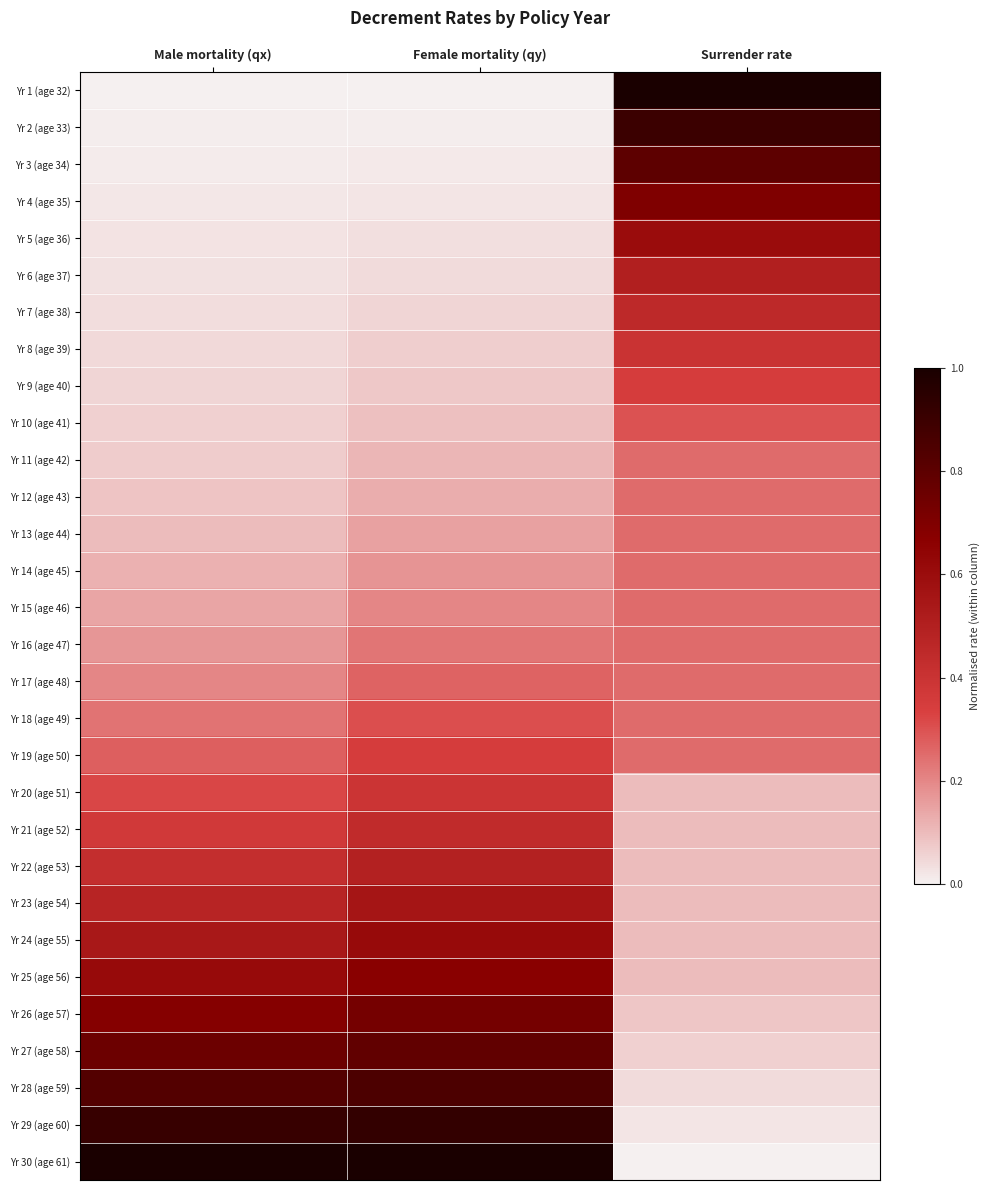

Which series changed the most between Female mortality (qy) and Surrender rate?

Yr 1 (age 32)